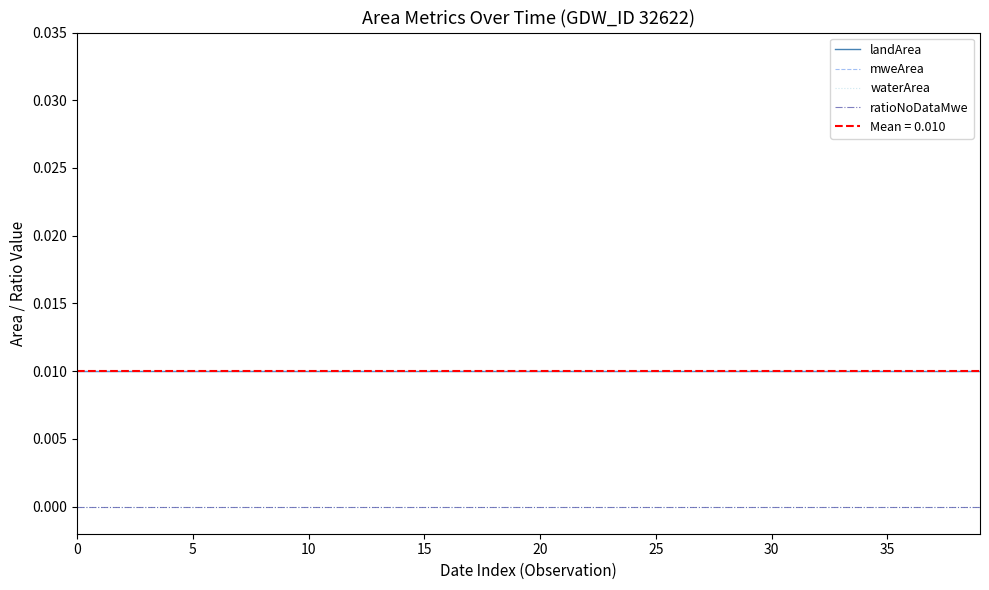

True or false: mweArea and landArea intersect in this chart.

False